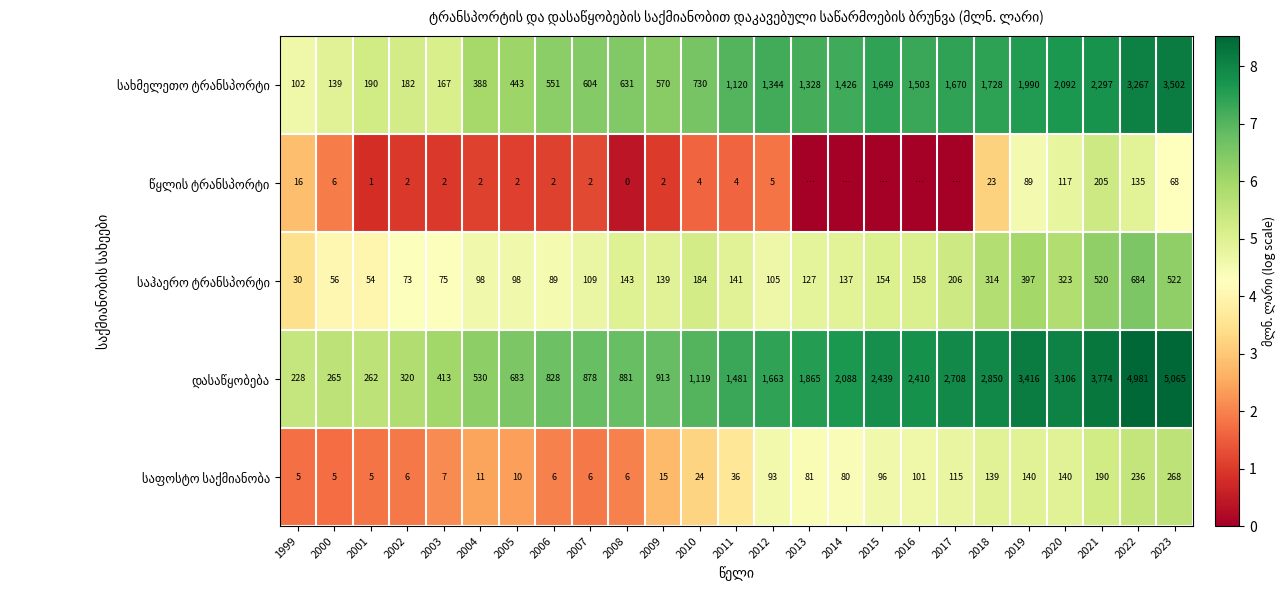

Is it true that საჰაერო ტრანსპორტი equals 2.1 at 2014?

False